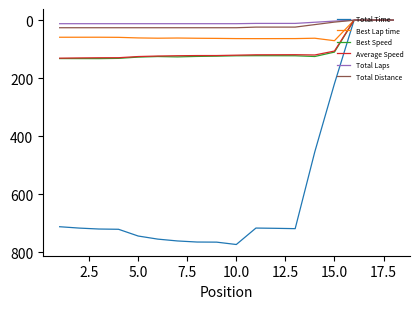

Which series has the largest range (max minus min)?

Total Time